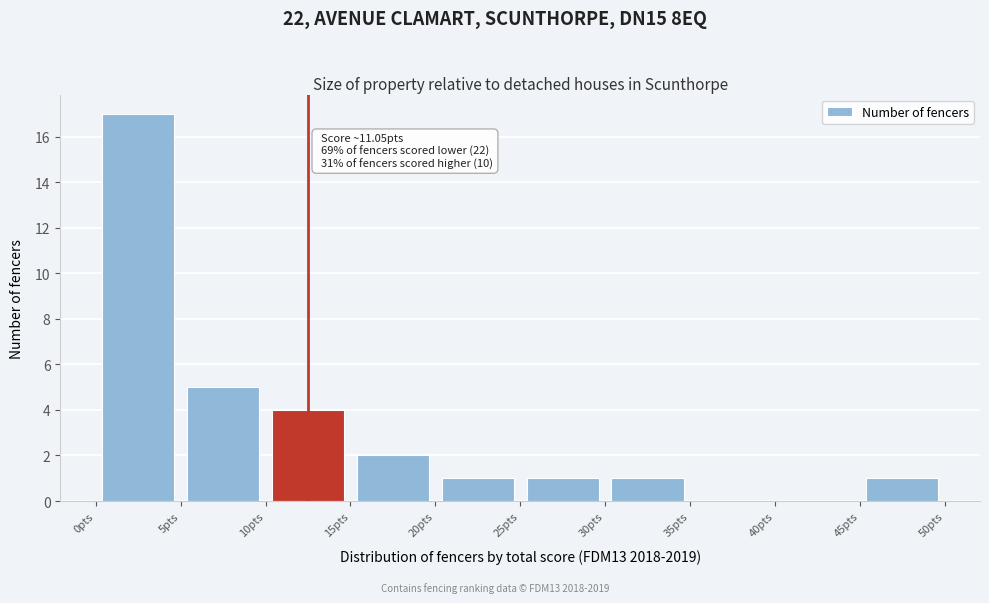

Over which range of the x-axis is the bar tallest?

0 to 5